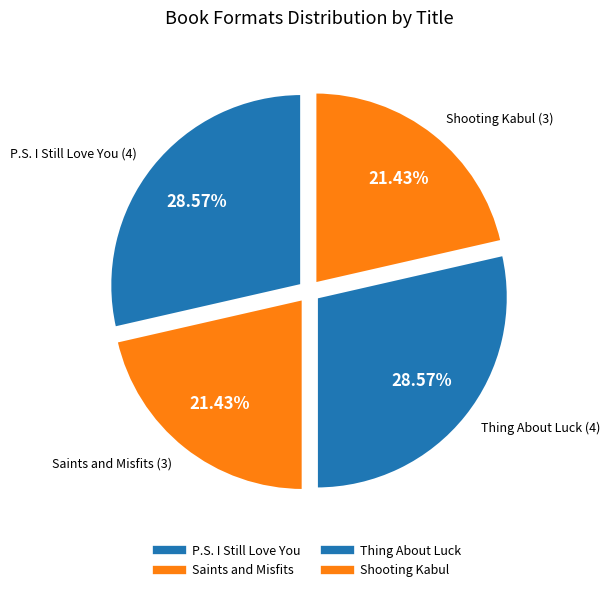

How many segments does this pie chart have?

4